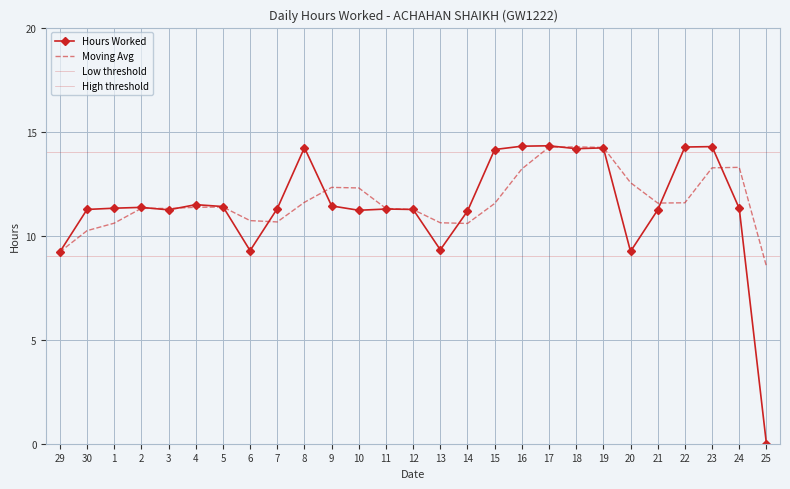

Reading right to left, what are all the values shown in this chart?

0.0	11.3	14.3	14.3	11.2	9.2	14.2	14.2	14.3	14.3	14.1	11.2	9.3	11.3	11.3	11.2	11.4	14.2	11.3	9.3	11.4	11.5	11.2	11.4	11.3	11.3	9.2